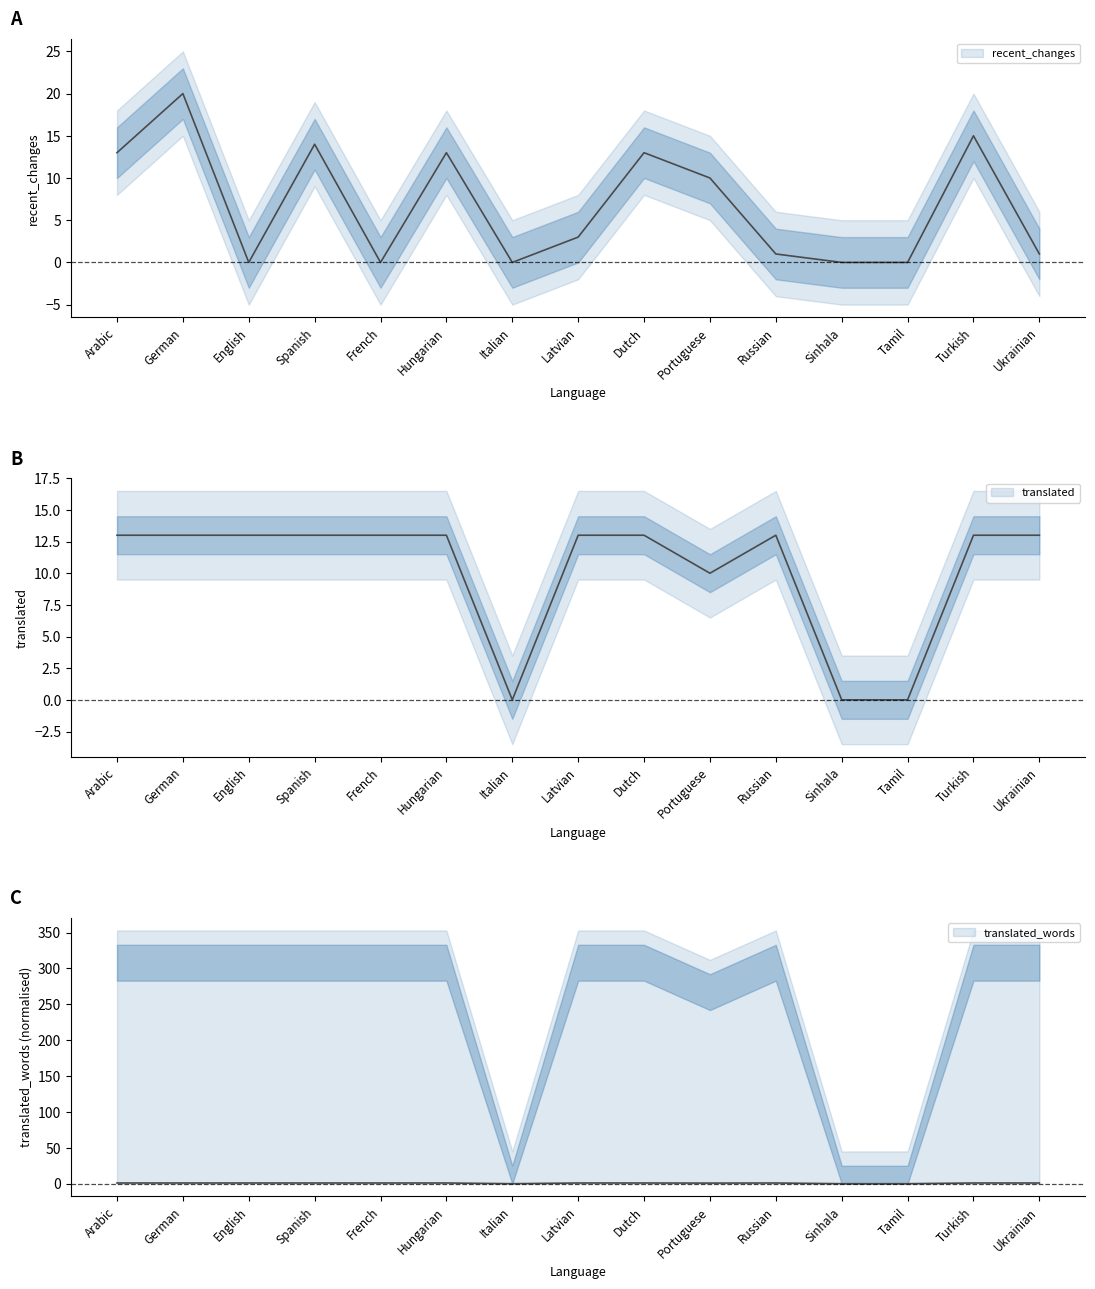

The value of translated_words at Italian is 0.6. True or false?

False